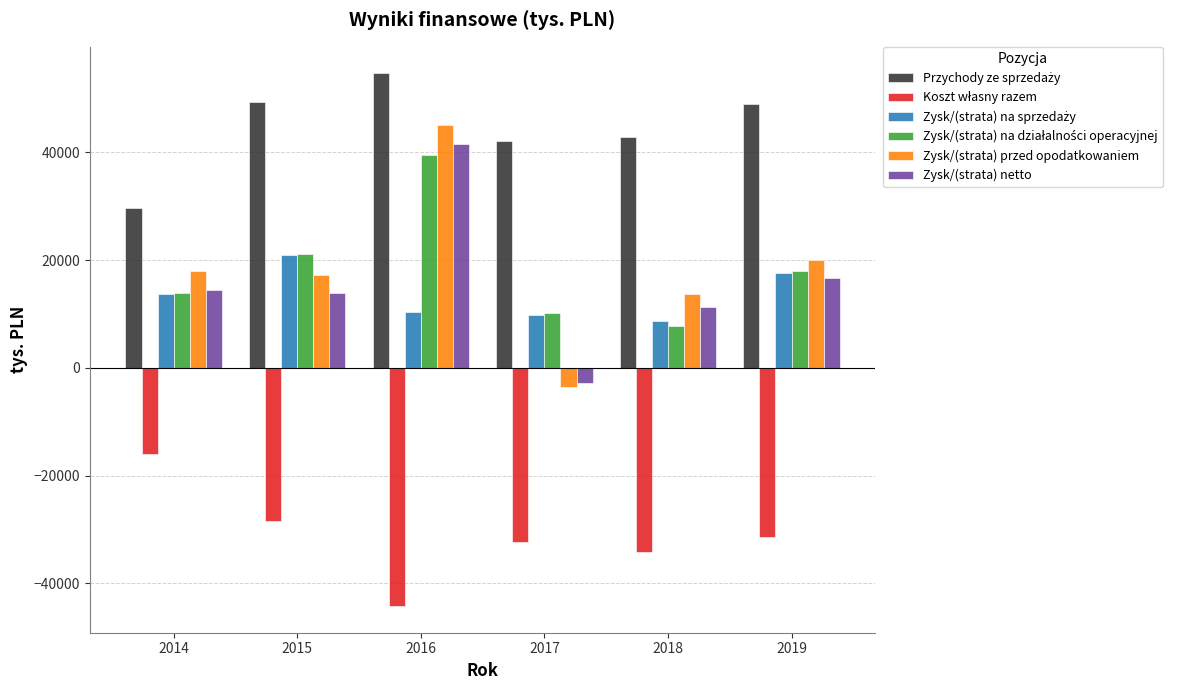

At which category is the sum across all series the highest?

2016